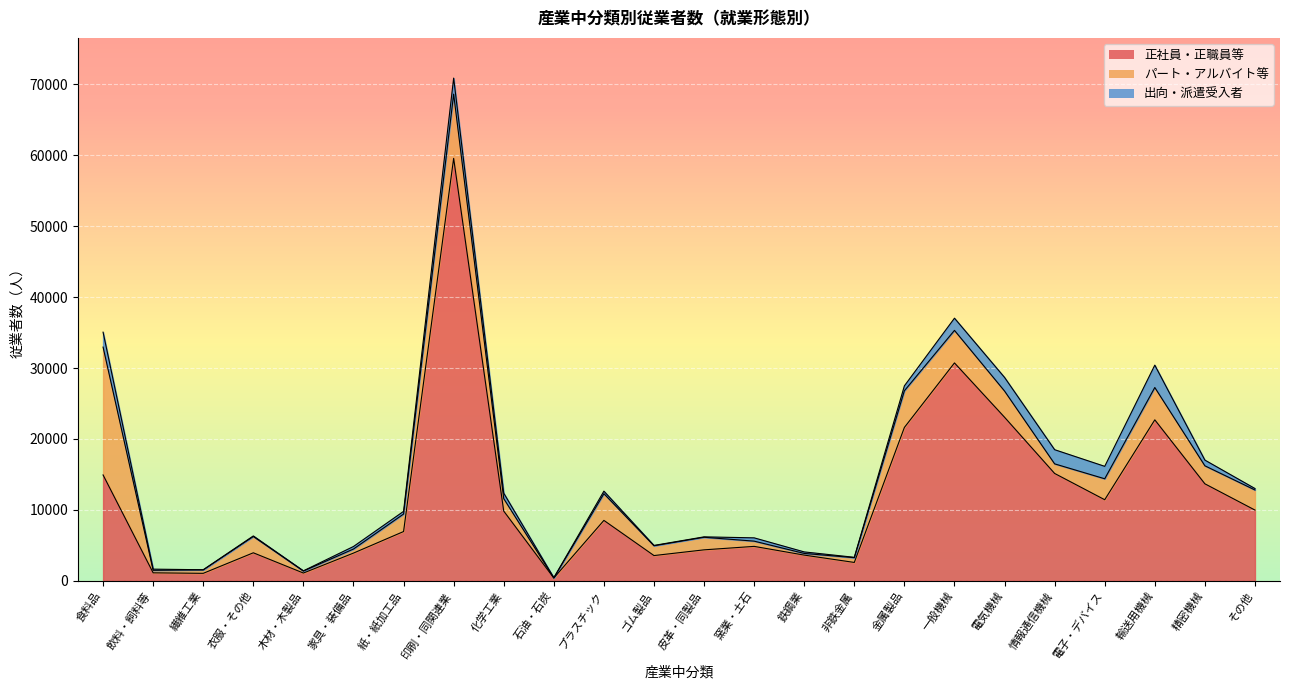

True or false: 正社員・正職員等 and 出向・派遣受入者 cross at least once.

False